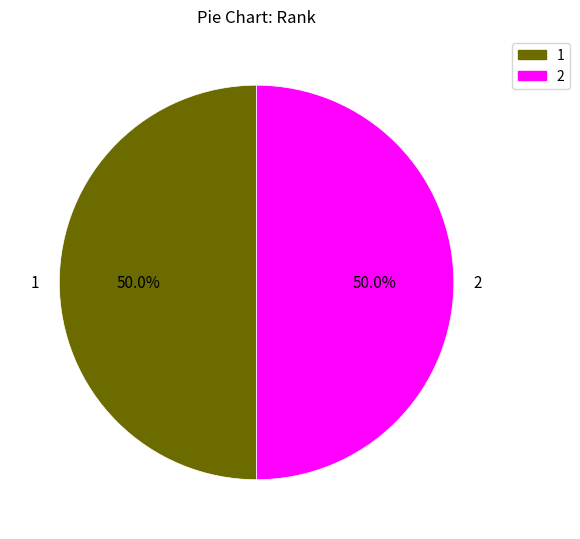

The 2 slice represents 50% of the pie. True or false?

True